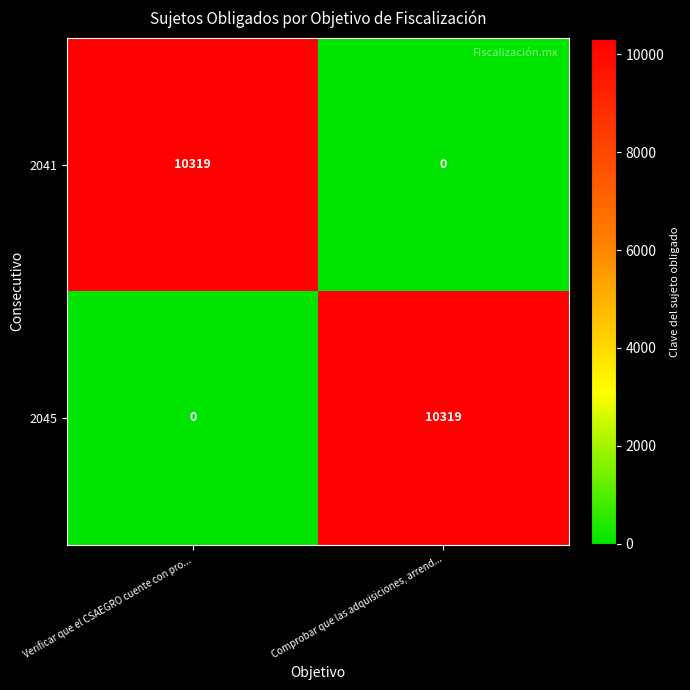

The 2041 series shows 0 at Comprobar que las adquisiciones, arrend.... True or false?

True